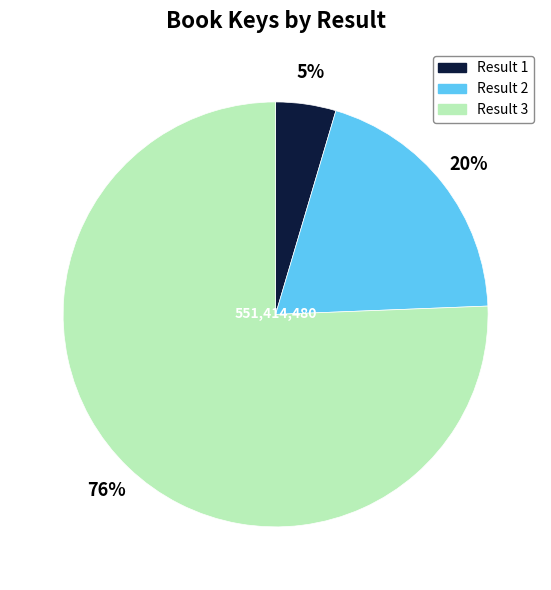

Between Result 1 and Result 3, which is larger?

Result 3